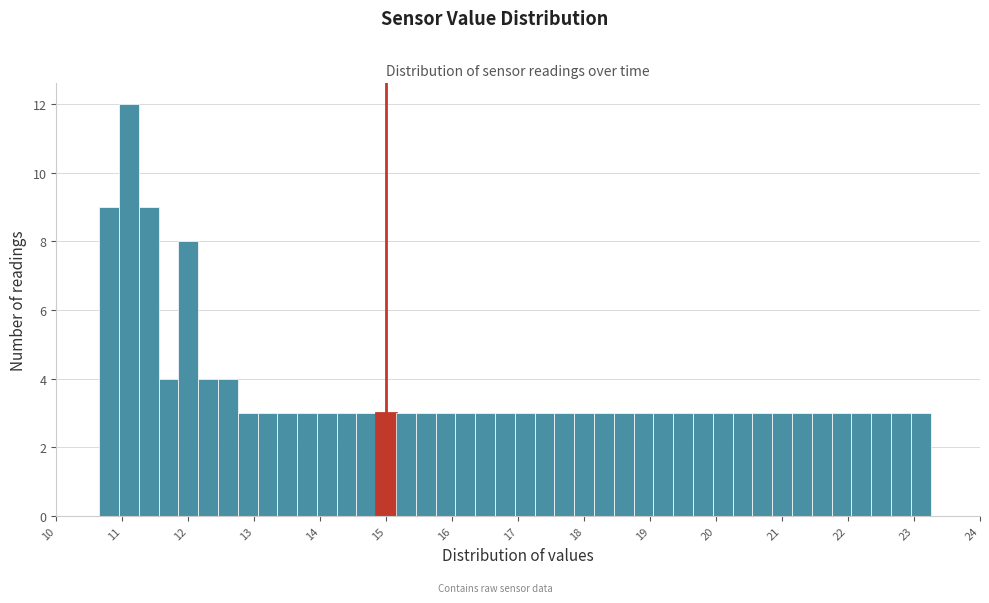

Read against the x-axis, roughly where is the centre of the tallest bar?

11.1